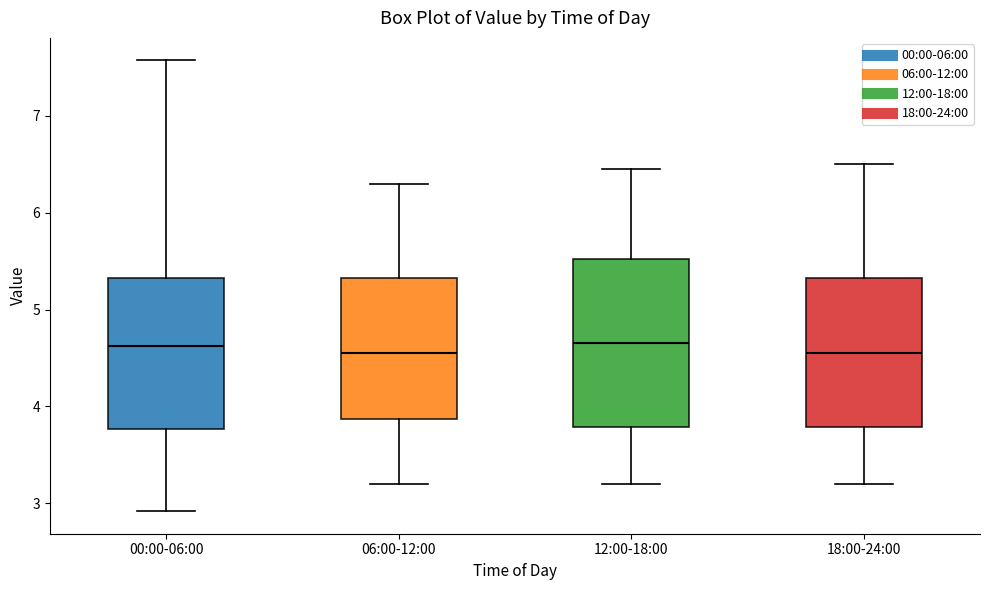

Reading left to right, read every box against the y-axis: the position of its median line, the range the box covers, and the ends of its whiskers. The values are not printed on the chart, so give them approximately, as read against the axis.

00:00-06:00: median 4.6, box 3.8 to 5.3, whiskers 2.9 to 7.6
06:00-12:00: median 4.6, box 3.9 to 5.3, whiskers 3.2 to 6.3
12:00-18:00: median 4.7, box 3.8 to 5.5, whiskers 3.2 to 6.5
18:00-24:00: median 4.6, box 3.8 to 5.3, whiskers 3.2 to 6.5